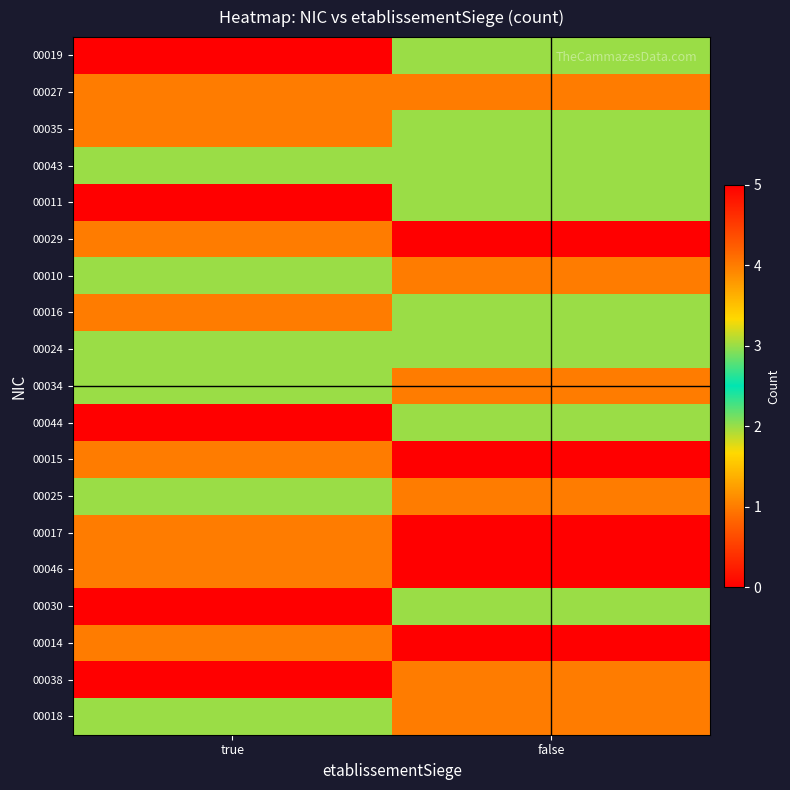

At how many categories does at least one series exceed 1?

2